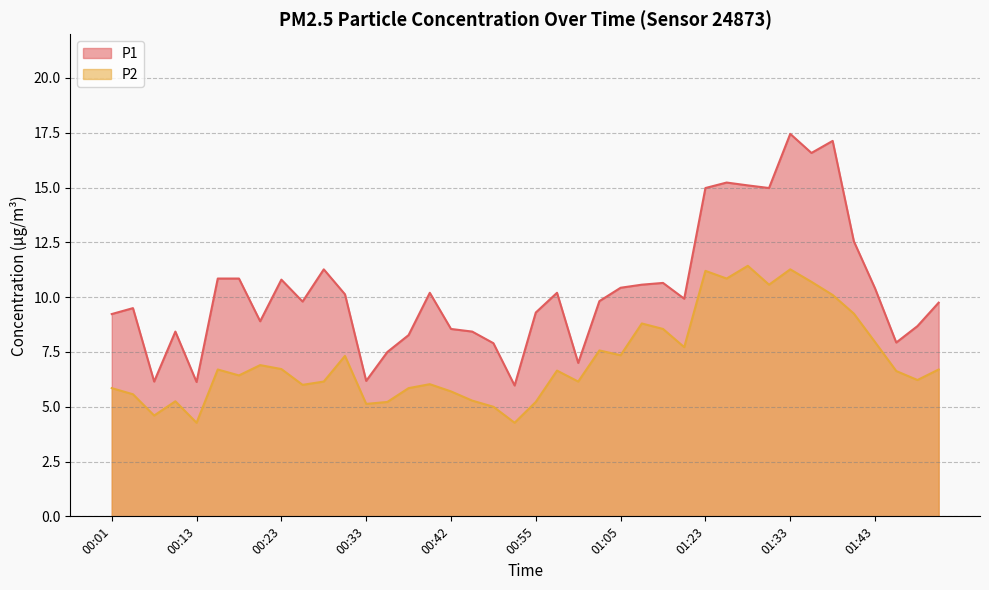

Which series has the widest spread of values?

P1